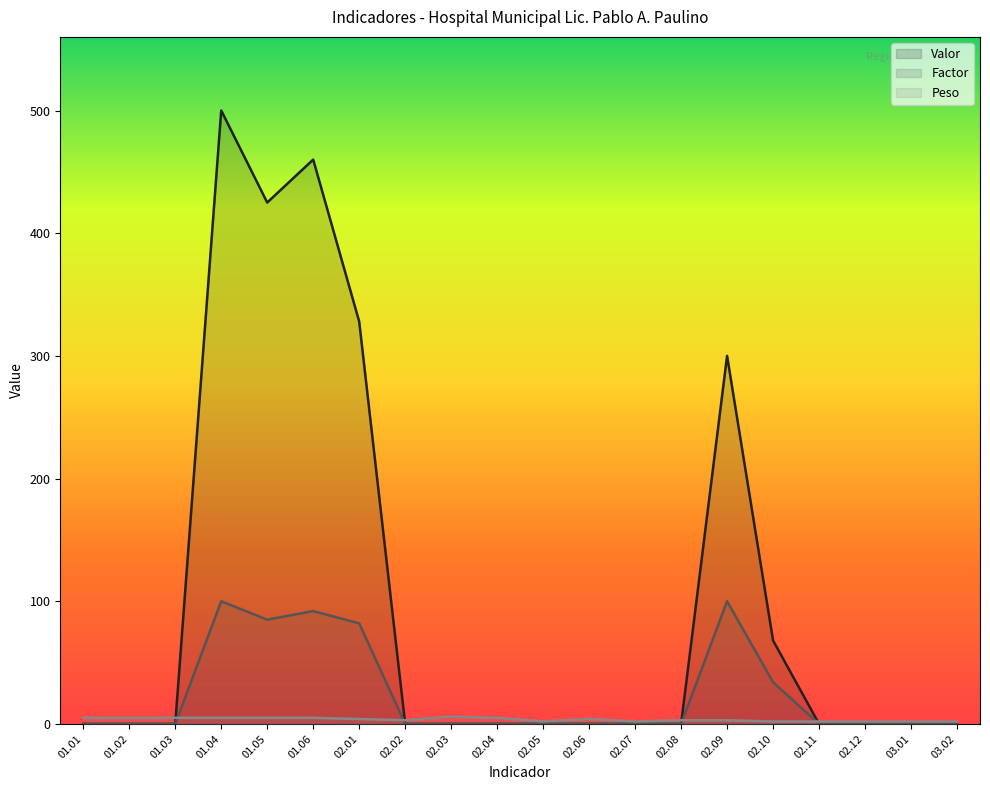

At which category does Peso reach its first local peak?

02.03